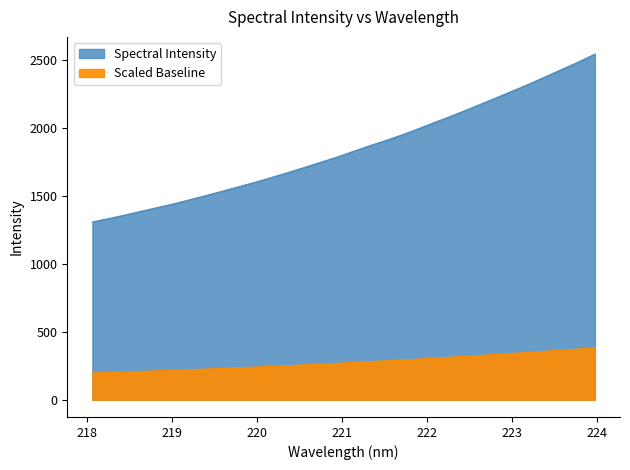

Which label corresponds to the smallest value in the chart?

218.0596